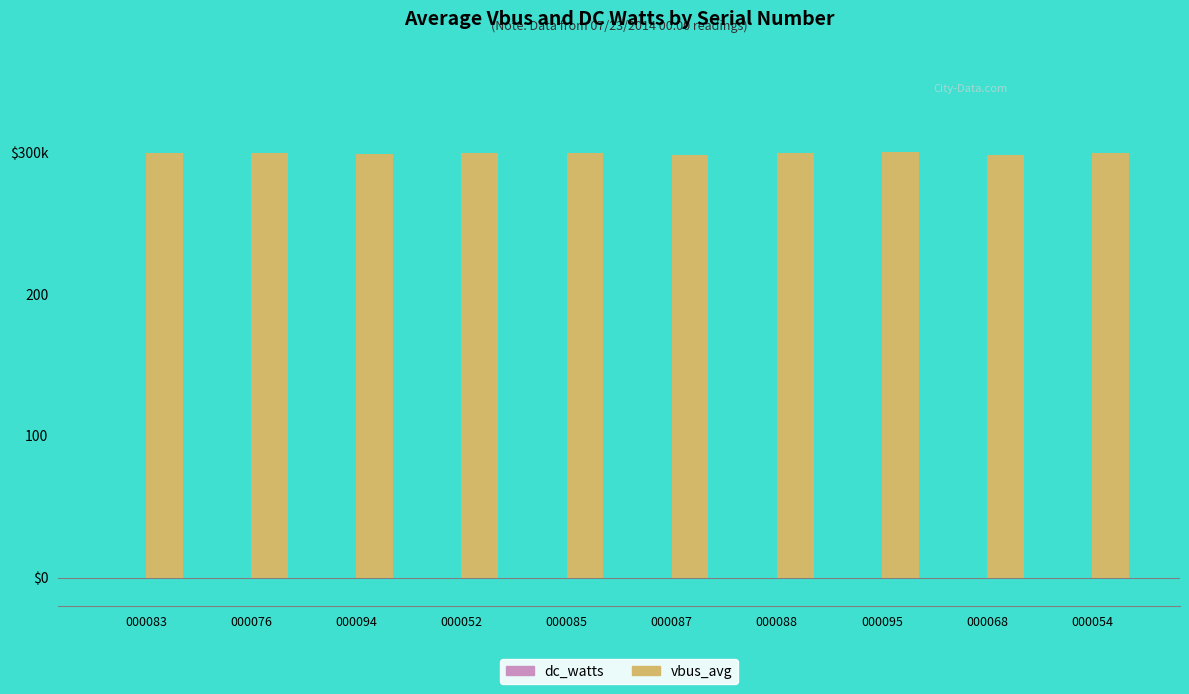

Reading left to right, extract all data points from this chart.

dc_watts: 0.0	0.0	0.0	0.0	0.0	0.0	0.0	0.0	0.0	0.0
vbus_avg: 299.1	299.1	298.5	299.1	299.1	297.9	299.1	300.0	298.2	299.1